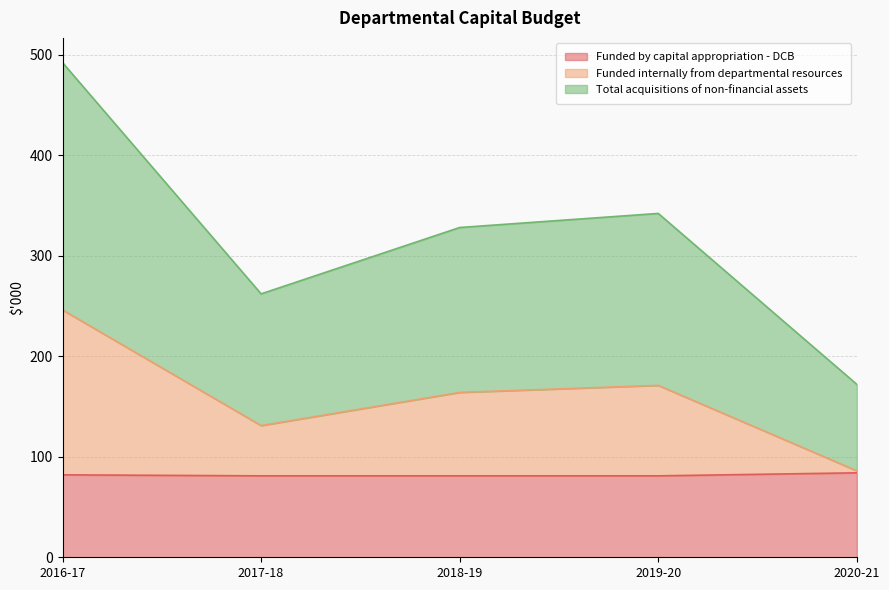

Between 2019-20 and 2018-19, which is larger?

2019-20